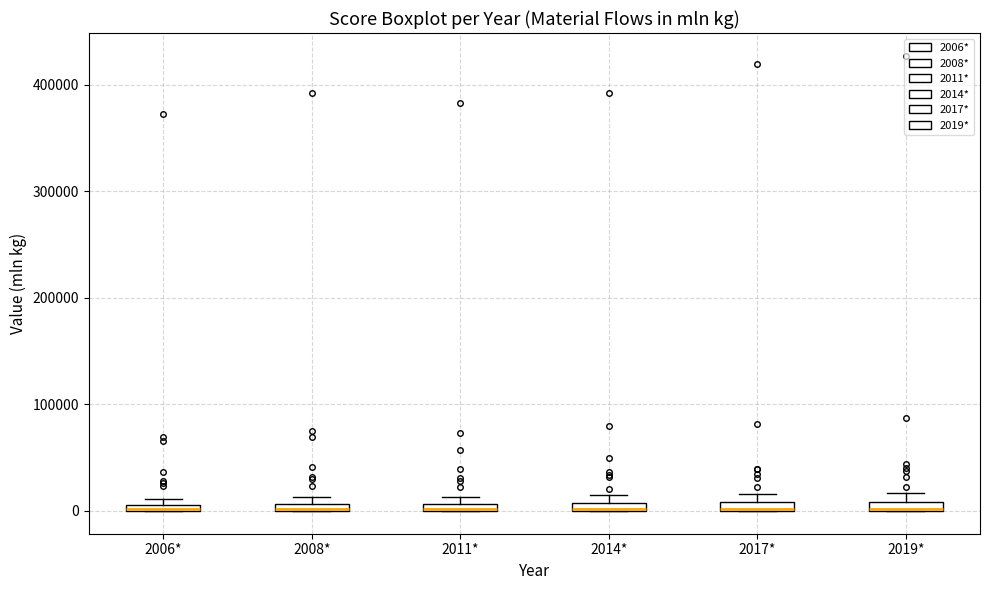

Where is the upper edge of the box for 2006* on the y-axis? The values are not printed on the chart, so give them approximately, as read against the axis.

10000